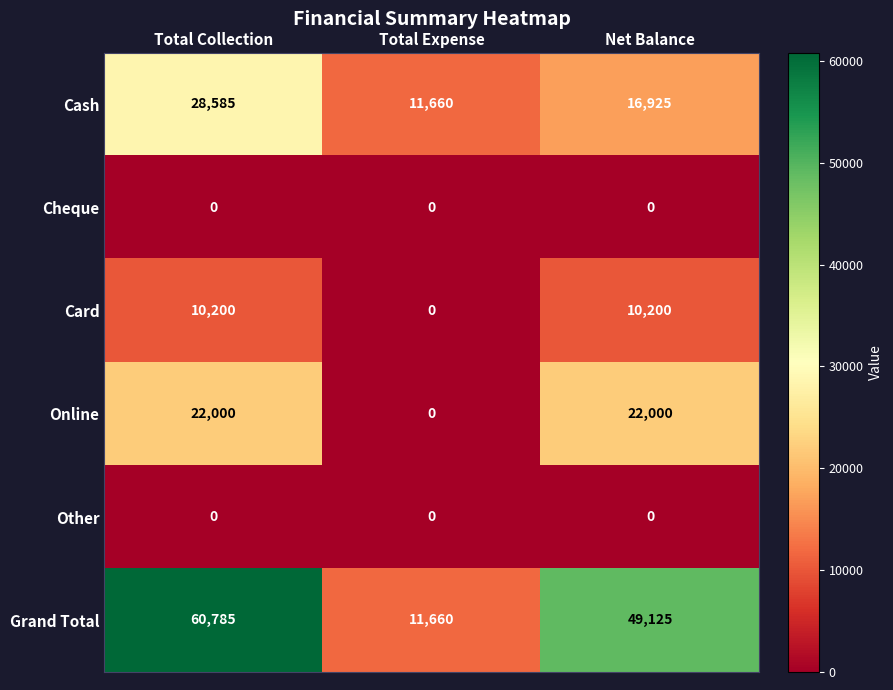

The value of Cheque at Total Collection is 0. True or false?

True